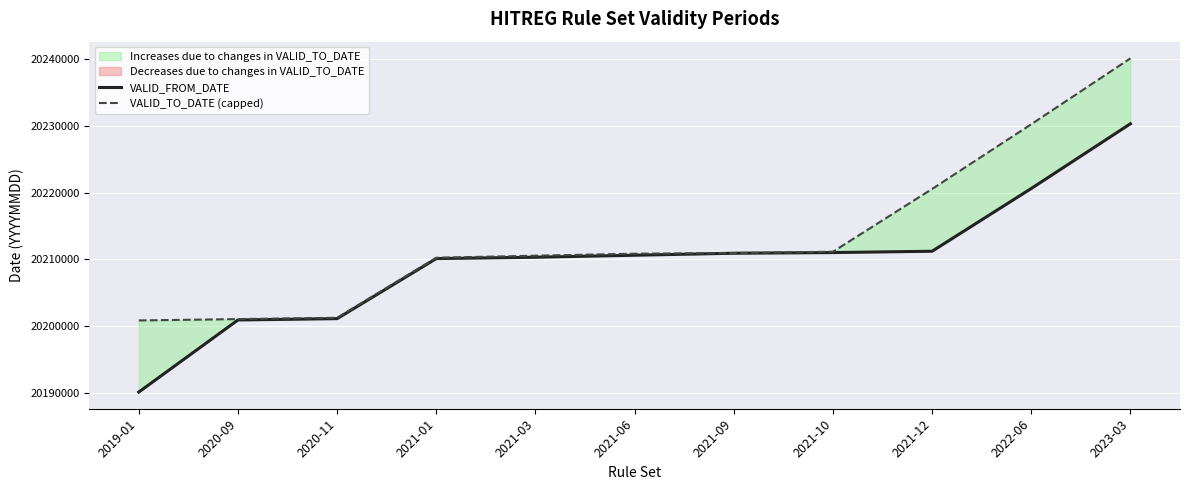

True or false: VALID_TO_DATE (capped) has more than 1 interior local peaks.

False